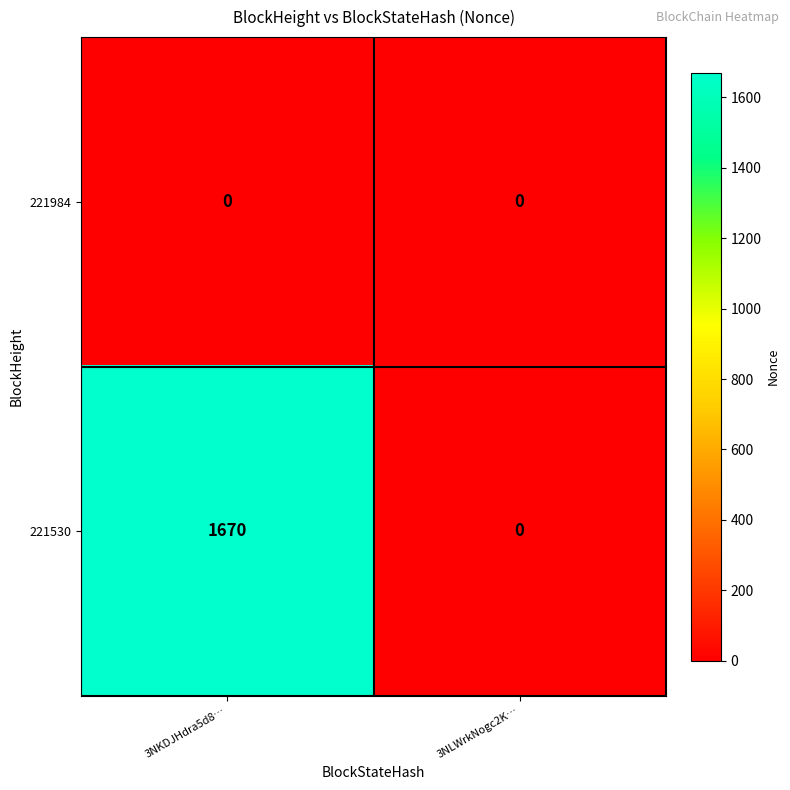

Rank the series by their average value, from highest to lowest.

221530, 221984